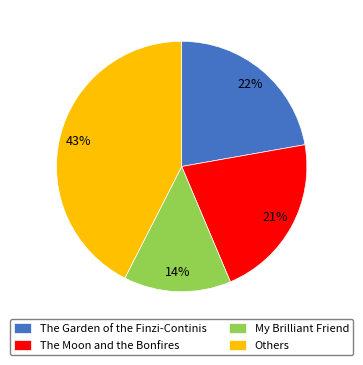

Count the number of slices in the pie.

4